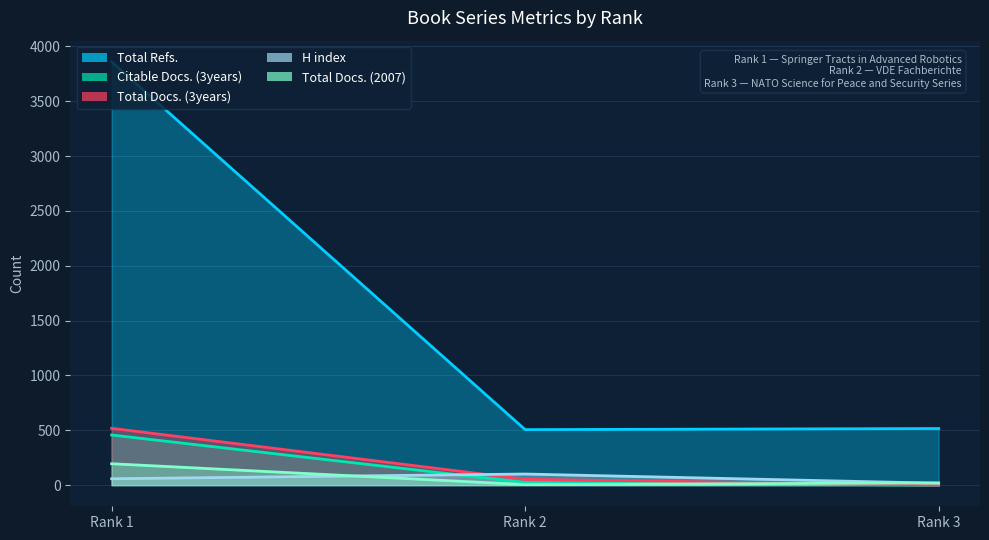

How many data points in Total Refs. are above 516?

1